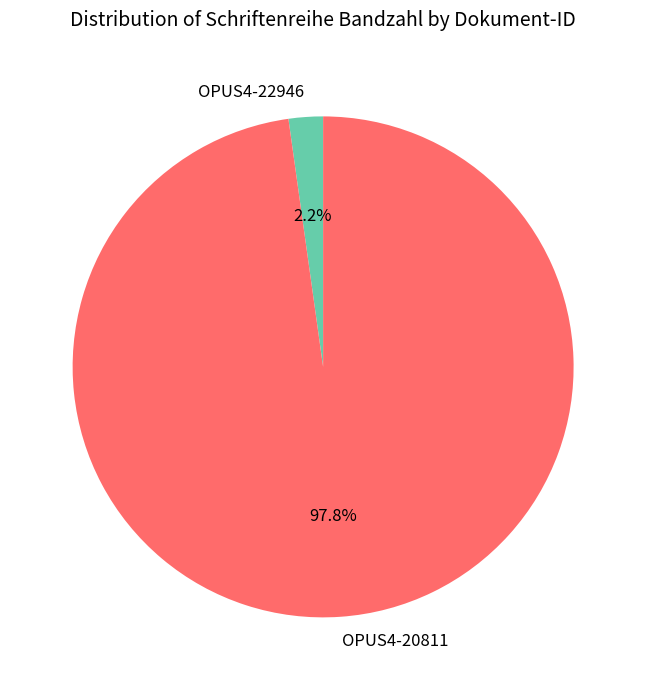

Count the number of slices in the pie.

2